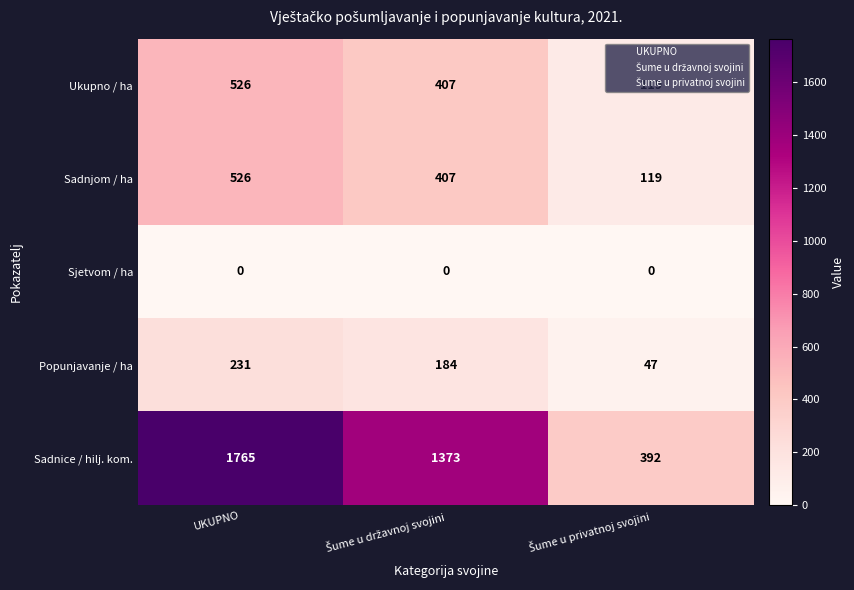

What is the minimum value for Sadnice / hilj. kom.?

392